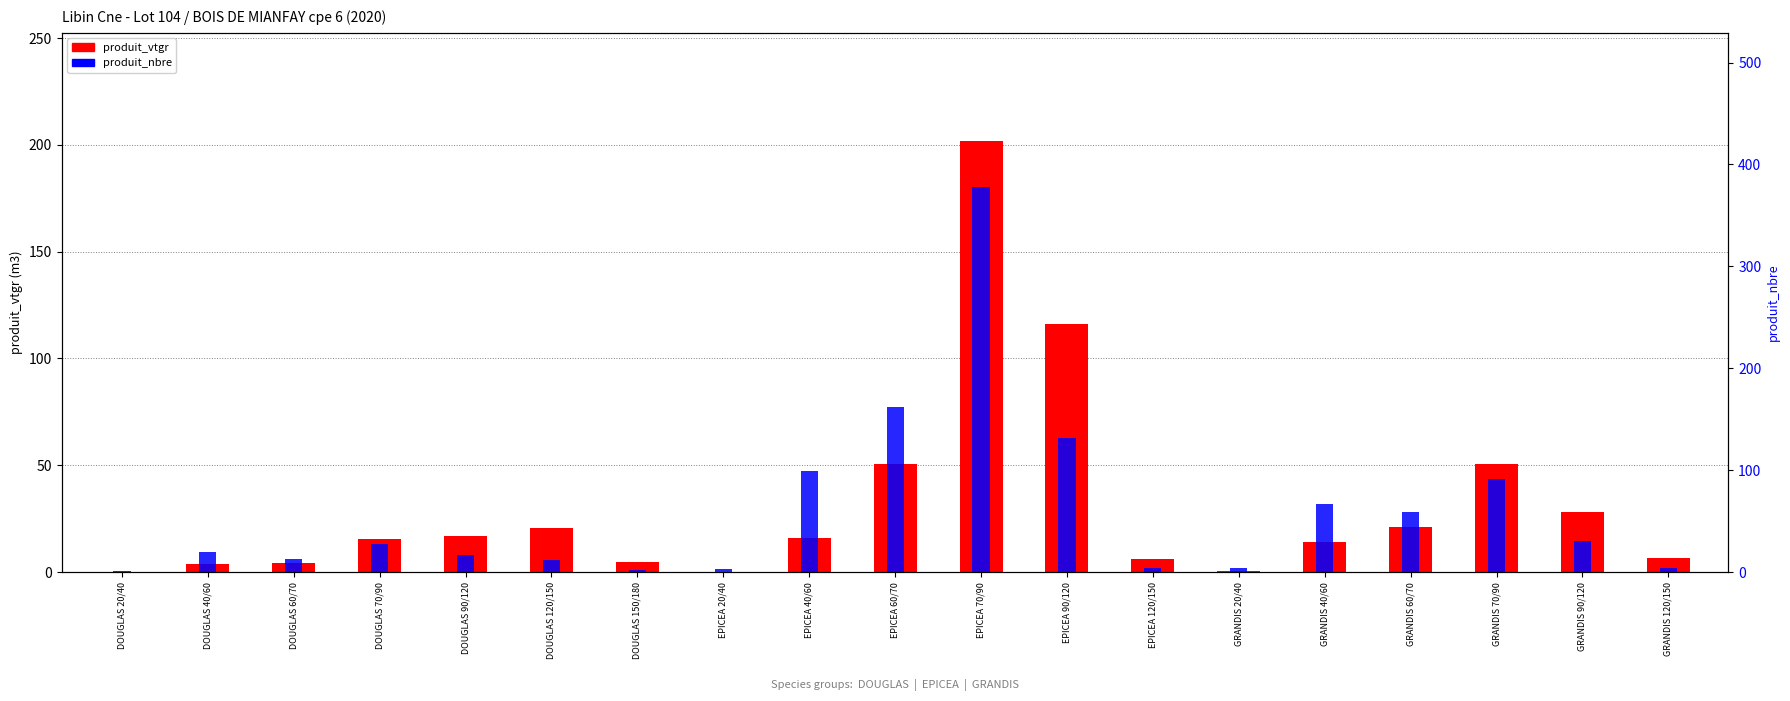

Where is produit_vtgr nearest to the value 101?

EPICEA 90/120